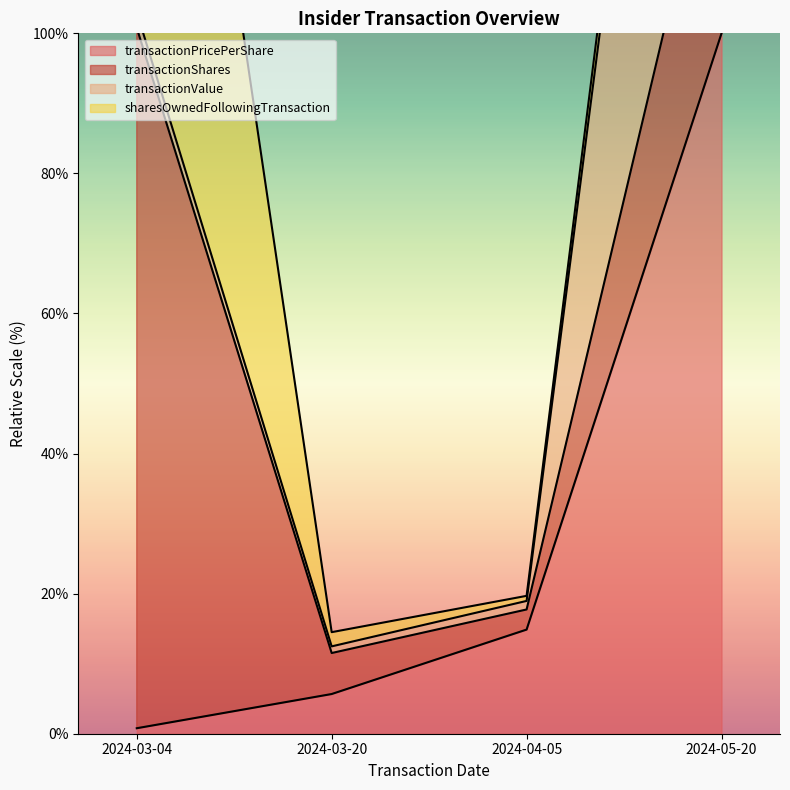

At which label is transactionPricePerShare closest to 50?

2024-04-05